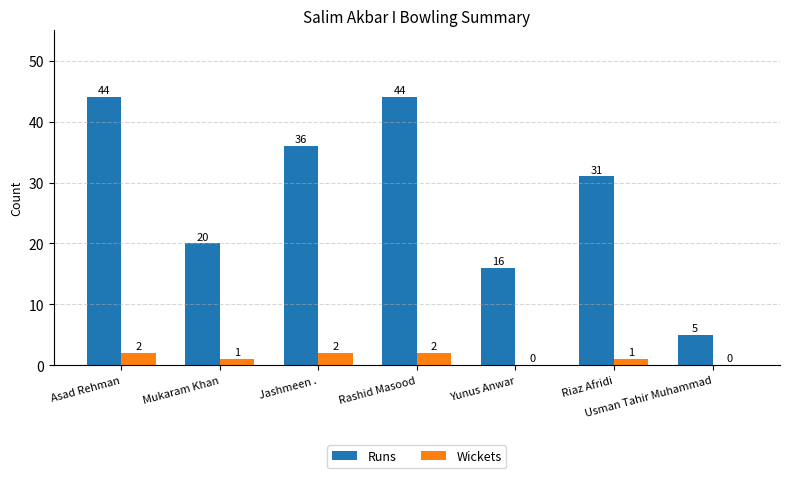

Which series changed the most between Riaz Afridi and Usman Tahir Muhammad?

Runs